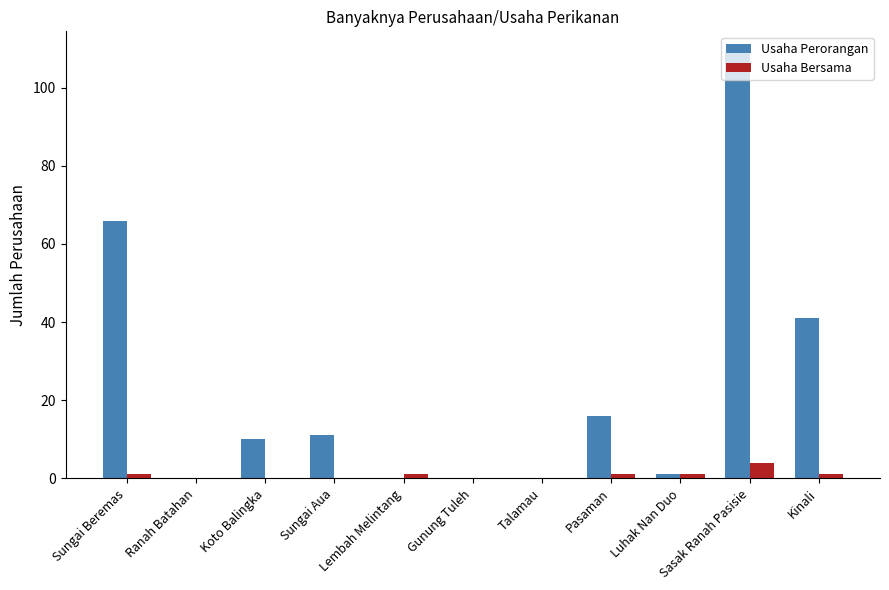

At which category is the sum across all series the highest?

Sasak Ranah Pasisie